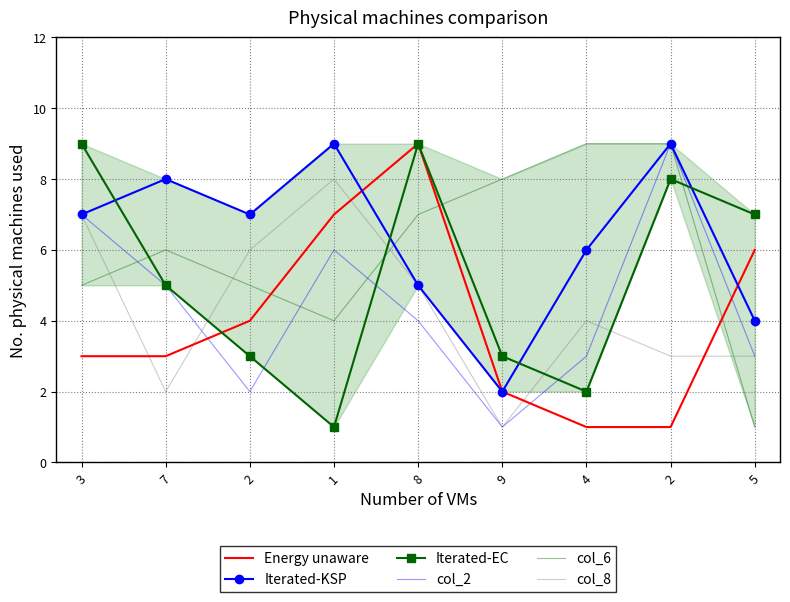

How many col_8 values are between 3 and 6?

5